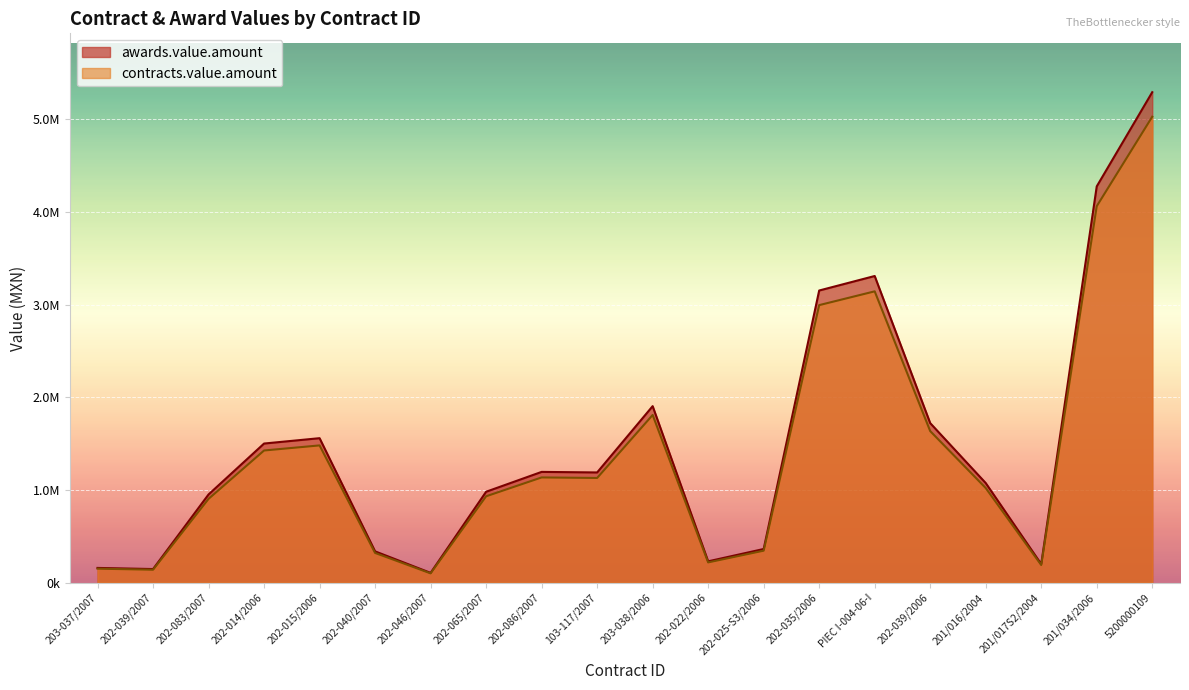

What is the value of the awards.value.amount point at the 6th from the left?

337752.0